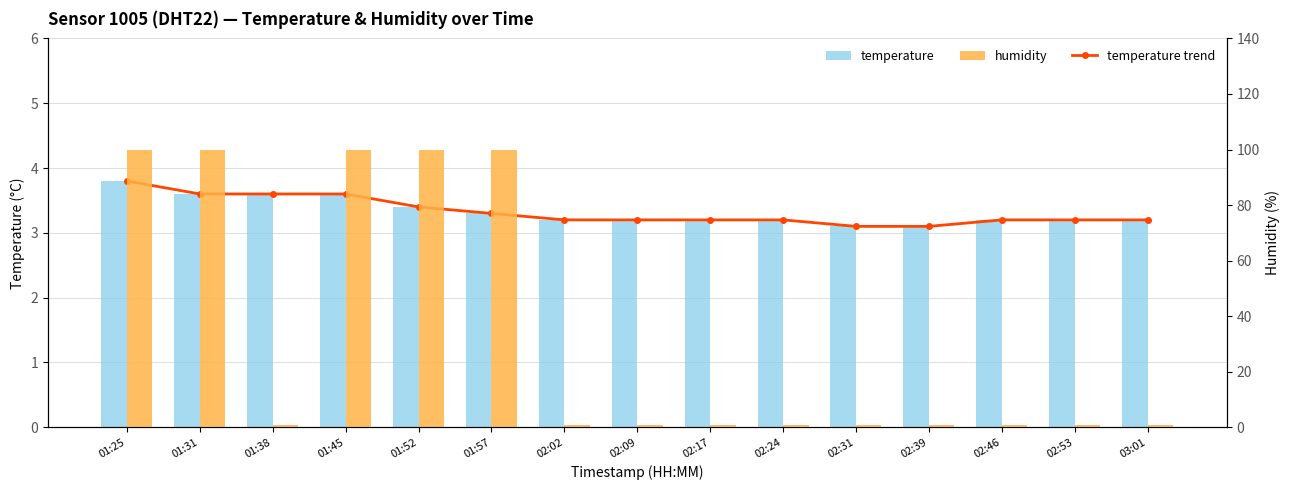

What is the difference between the highest and lowest values at 01:38?

2.6